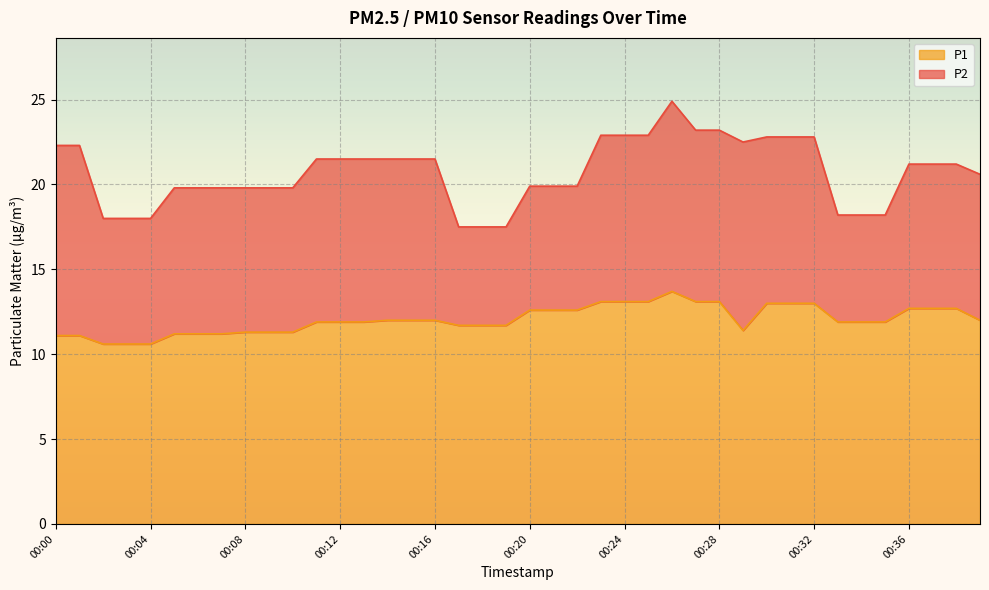

Reading right to left, extract all data points from this chart.

P1: 00:39=12.0	00:38=12.7	00:37=12.7	00:36=12.7	00:35=11.9	00:34=11.9	00:33=11.9	00:32=13.0	00:31=13.0	00:30=13.0	00:29=11.4	00:28=13.1	00:27=13.1	00:26=13.7	00:25=13.1	00:24=13.1	00:23=13.1	00:22=12.6	00:21=12.6	00:20=12.6	00:19=11.7	00:18=11.7	00:17=11.7	00:16=12.0	00:15=12.0	00:14=12.0	00:13=11.9	00:12=11.9	00:11=11.9	00:10=11.3	00:09=11.3	00:08=11.3	00:07=11.2	00:06=11.2	00:05=11.2	00:04=10.6	00:03=10.6	00:02=10.6	00:01=11.1	00:00=11.1
P2: 00:39=20.6	00:38=21.2	00:37=21.2	00:36=21.2	00:35=18.2	00:34=18.2	00:33=18.2	00:32=22.8	00:31=22.8	00:30=22.8	00:29=22.5	00:28=23.2	00:27=23.2	00:26=24.9	00:25=22.9	00:24=22.9	00:23=22.9	00:22=19.9	00:21=19.9	00:20=19.9	00:19=17.5	00:18=17.5	00:17=17.5	00:16=21.5	00:15=21.5	00:14=21.5	00:13=21.5	00:12=21.5	00:11=21.5	00:10=19.8	00:09=19.8	00:08=19.8	00:07=19.8	00:06=19.8	00:05=19.8	00:04=18.0	00:03=18.0	00:02=18.0	00:01=22.3	00:00=22.3